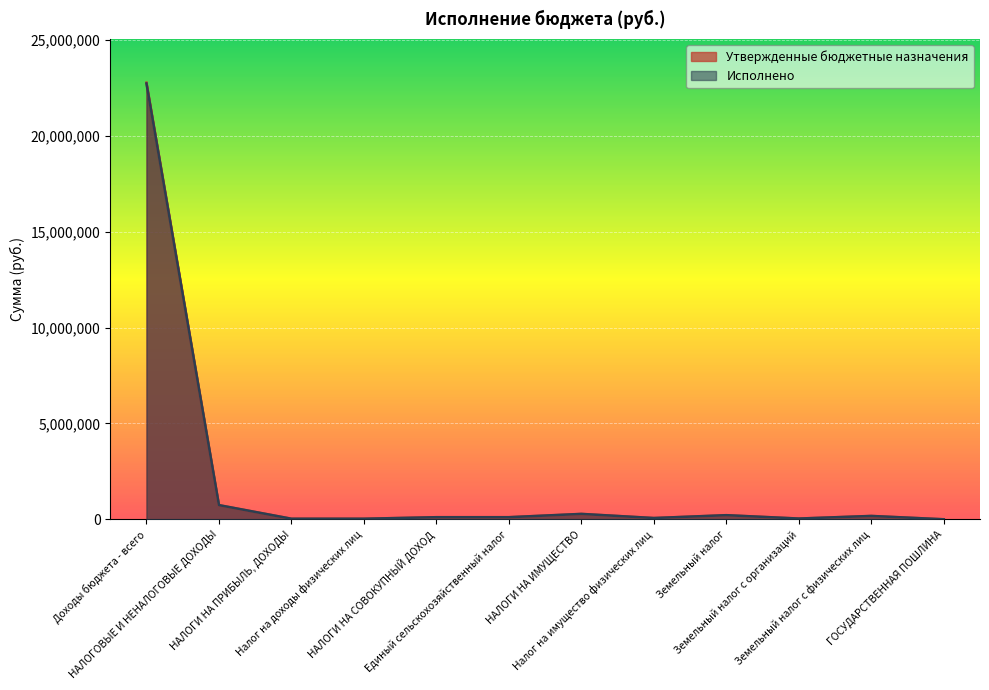

Which series has the widest spread of values?

Утвержденные бюджетные назначения